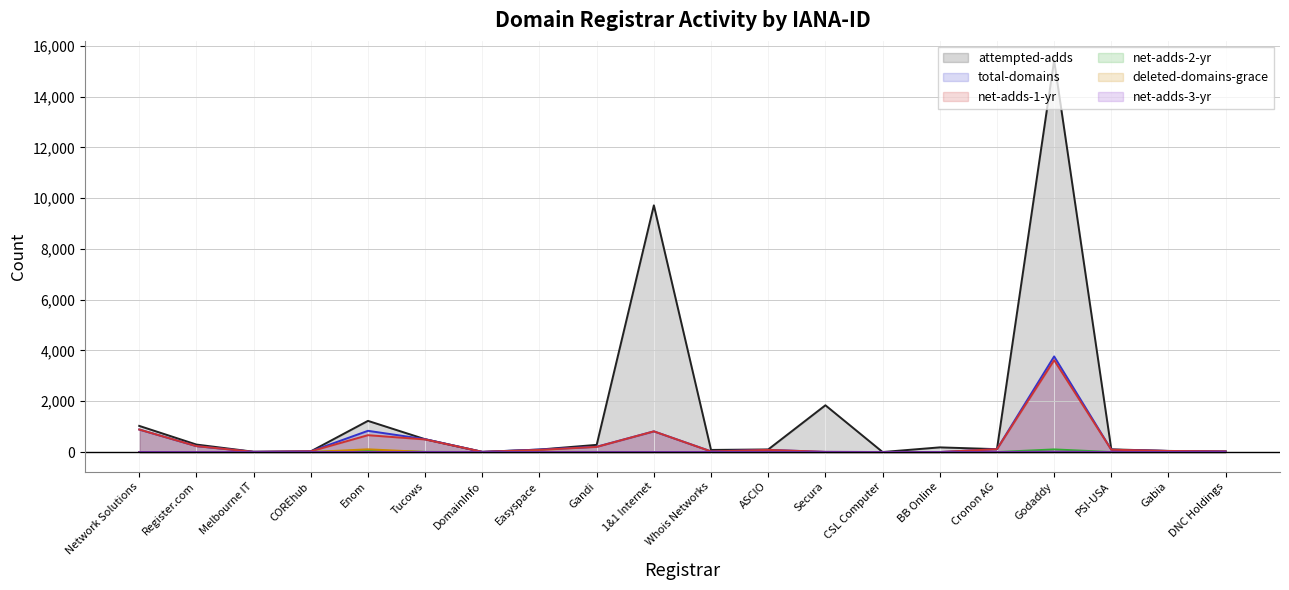

Is the value of net-adds-2-yr at DNC Holdings greater than the value of total-domains at Register.com?

No